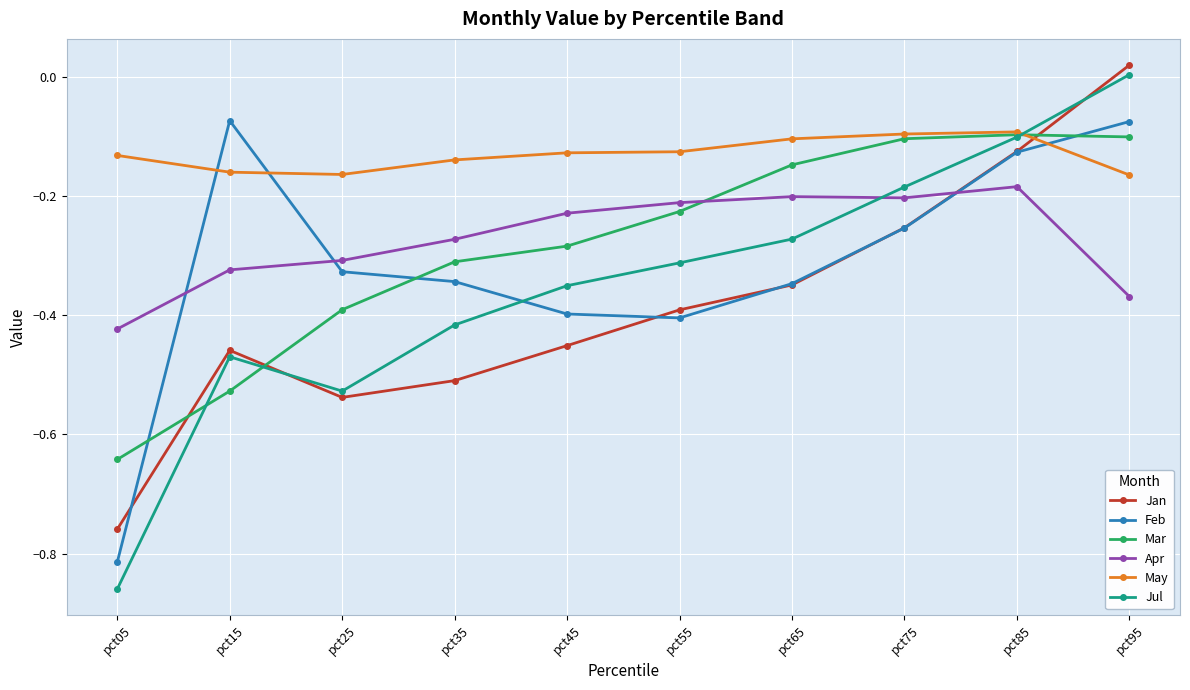

Which series ends up on top after the final intersection of Feb and Jul?

Jul